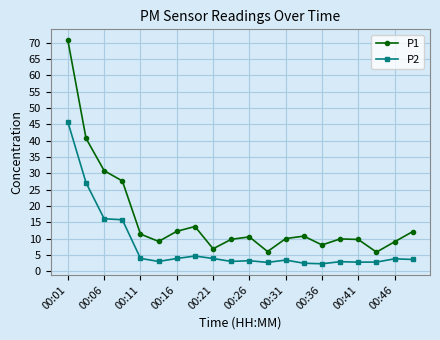

What is the sum of all P1 values?

324.9